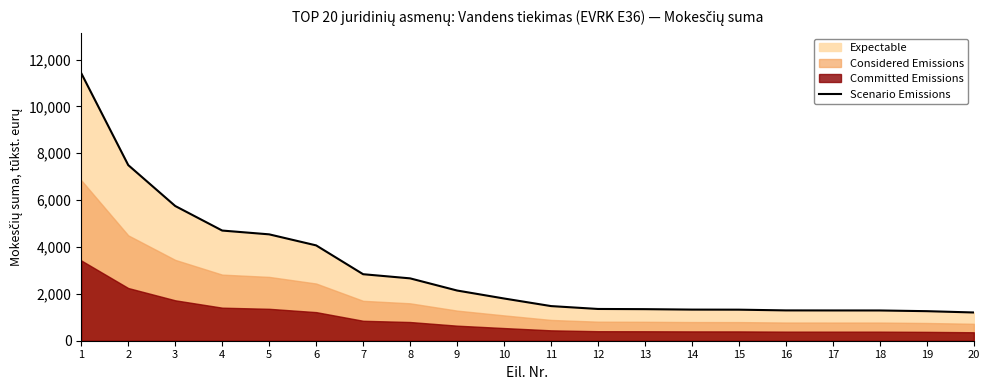

The value at 18 is 1291. True or false?

True